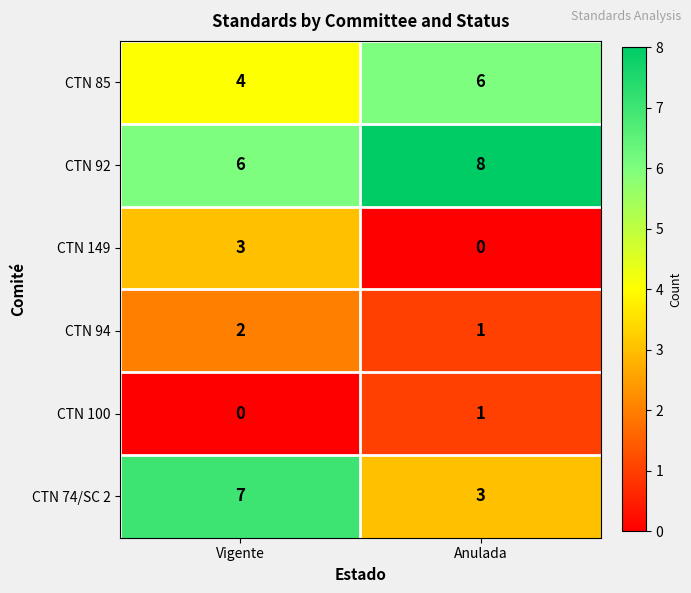

What is the approximate value of CTN 74/SC 2 at Anulada?

3